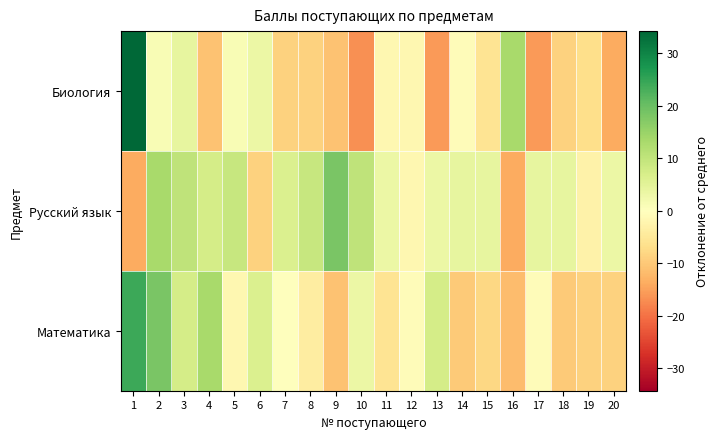

Reading left to right, transcribe all the data shown in this chart.

Биология: 1=34.2	2=1.2	3=4.2	4=-10.8	5=1.2	6=3.2	7=-8.8	8=-8.8	9=-10.8	10=-16.8	11=-1.8	12=-1.8	13=-15.8	14=-0.8	15=-5.8	16=13.2	17=-15.8	18=-8.8	19=-6.8	20=-13.8
Русский язык: 1=-13.8	2=13.2	3=10.2	4=7.2	5=9.2	6=-8.8	7=6.2	8=9.2	9=18.2	10=10.2	11=3.2	12=-1.8	13=3.2	14=4.2	15=4.2	16=-13.8	17=4.2	18=4.2	19=-2.8	20=3.2
Математика: 1=24.2	2=18.2	3=7.2	4=13.2	5=-1.8	6=6.2	7=0.2	8=-3.8	9=-10.8	10=3.2	11=-5.8	12=-0.8	13=7.2	14=-9.8	15=-7.8	16=-11.8	17=-0.8	18=-9.8	19=-8.8	20=-8.8